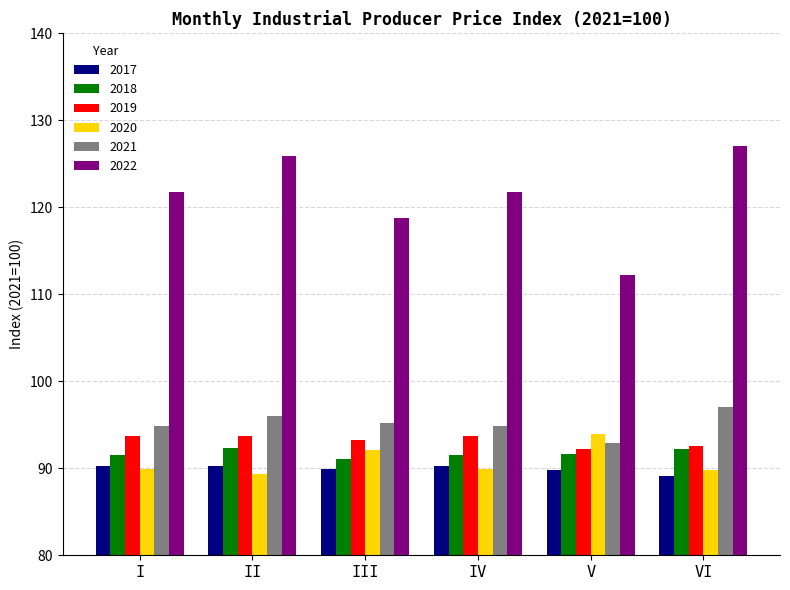

What is the difference between the second highest and second lowest values in the 2017 series?

0.5